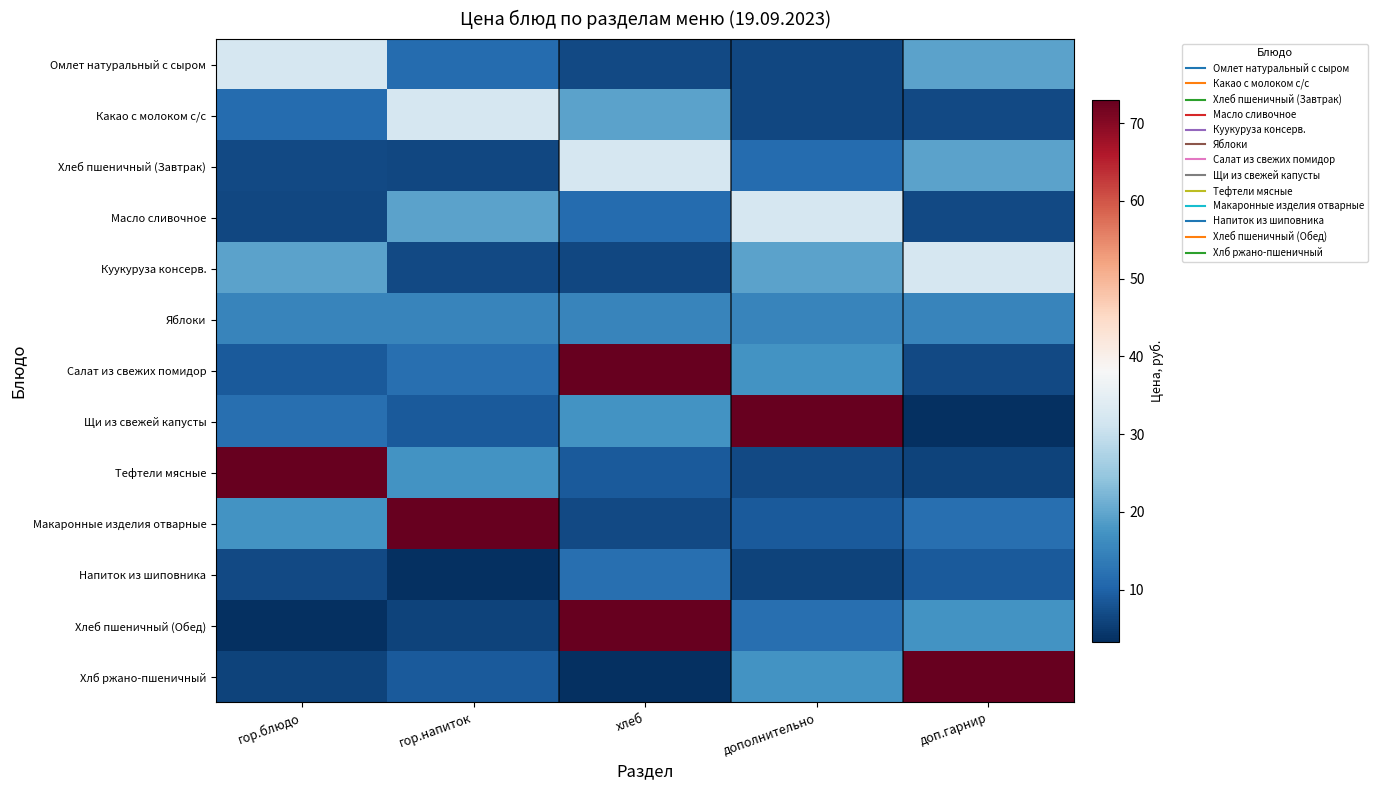

Reading left to right, what are all the values shown in this chart?

Омлет натуральный с сыром: гор.блюдо=32.2	гор.напиток=11.3	хлеб=6.6	дополнительно=6.4	доп.гарнир=19.6
Какао с молоком с/с: гор.блюдо=11.3	гор.напиток=32.2	хлеб=19.6	дополнительно=6.4	доп.гарнир=6.6
Хлеб пшеничный (Завтрак): гор.блюдо=6.6	гор.напиток=6.4	хлеб=32.2	дополнительно=11.3	доп.гарнир=19.6
Масло сливочное: гор.блюдо=6.4	гор.напиток=19.6	хлеб=11.3	дополнительно=32.2	доп.гарнир=6.6
Куукуруза консерв.: гор.блюдо=19.6	гор.напиток=6.6	хлеб=6.4	дополнительно=19.6	доп.гарнир=32.2
Яблоки: гор.блюдо=15.2	гор.напиток=15.2	хлеб=15.2	дополнительно=15.2	доп.гарнир=15.2
Салат из свежих помидор: гор.блюдо=8.8	гор.напиток=12.0	хлеб=73.0	дополнительно=17.4	доп.гарнир=6.7
Щи из свежей капусты: гор.блюдо=12.0	гор.напиток=8.8	хлеб=17.4	дополнительно=73.0	доп.гарнир=3.3
Тефтели мясные: гор.блюдо=73.0	гор.напиток=17.4	хлеб=8.8	дополнительно=6.7	доп.гарнир=6.0
Макаронные изделия отварные: гор.блюдо=17.4	гор.напиток=73.0	хлеб=6.7	дополнительно=8.8	доп.гарнир=12.0
Напиток из шиповника: гор.блюдо=6.7	гор.напиток=3.3	хлеб=12.0	дополнительно=6.0	доп.гарнир=8.8
Хлеб пшеничный (Обед): гор.блюдо=3.3	гор.напиток=6.0	хлеб=73.0	дополнительно=12.0	доп.гарнир=17.4
Хлб ржано-пшеничный: гор.блюдо=6.0	гор.напиток=8.8	хлеб=3.3	дополнительно=17.4	доп.гарнир=73.0